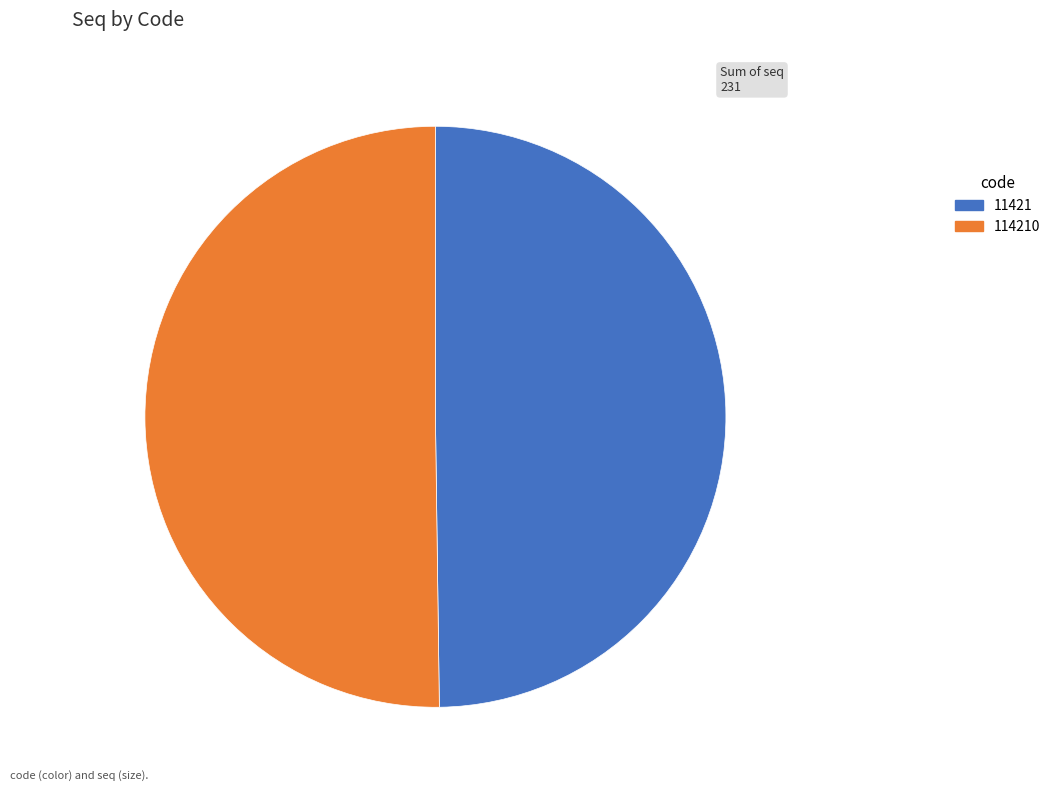

Do 11421 and 114210 together represent more than half of the pie?

Yes